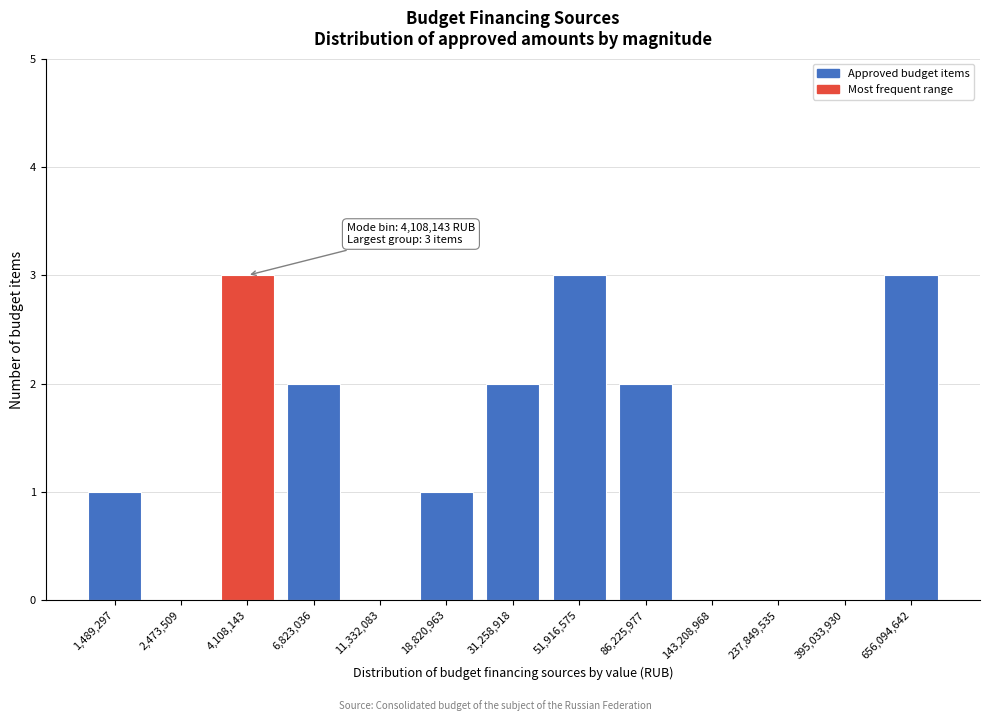

Reading right to left, transcribe all the data shown in this chart.

656,094,642=3	395,033,930=0	237,849,535=0	143,208,968=0	86,225,977=2	51,916,575=3	31,258,918=2	18,820,963=1	11,332,083=0	6,823,036=2	4,108,143=3	2,473,509=0	1,489,297=1